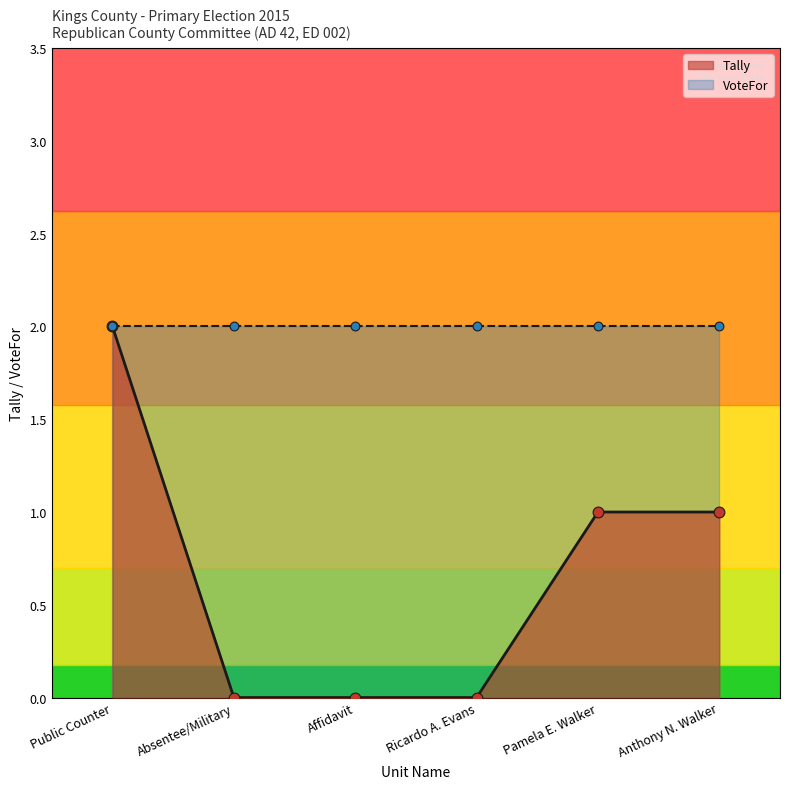

Between Absentee/Military and Anthony N. Walker, which is larger?

Anthony N. Walker